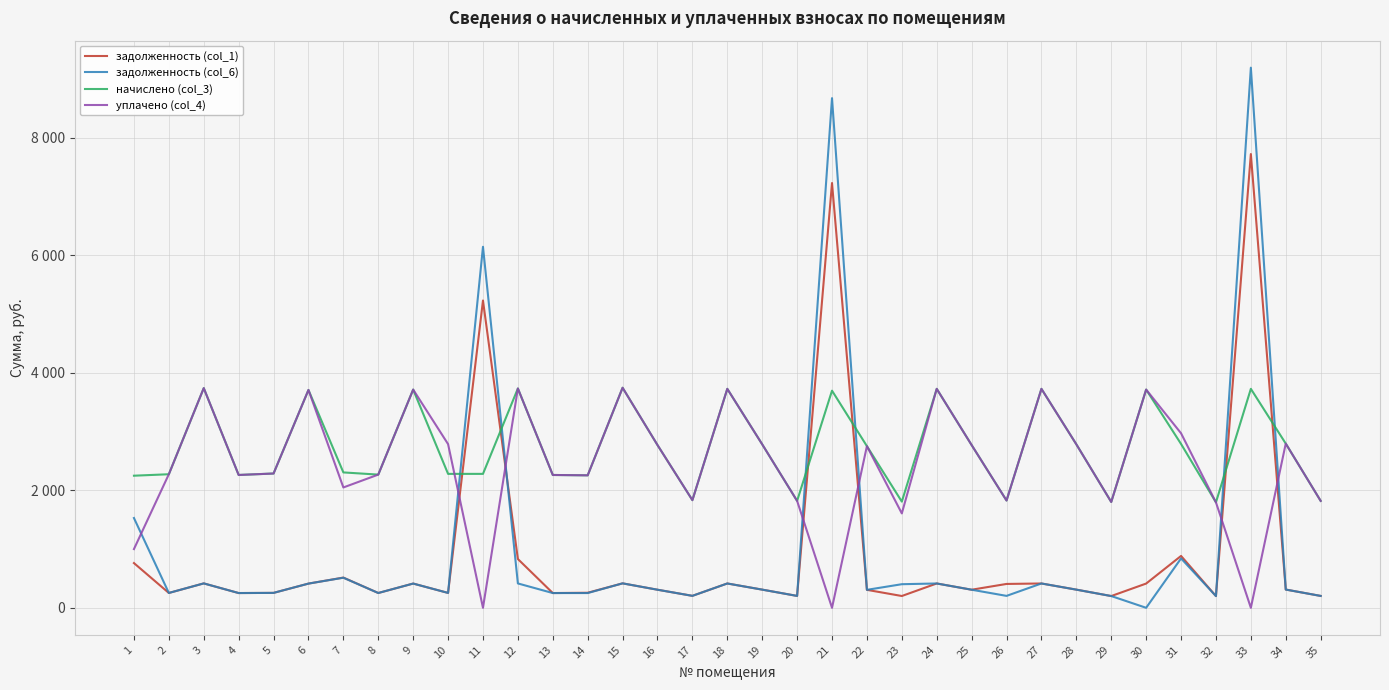

True or false: начислено (col_3) has a value of 5836.4 at 15.

False